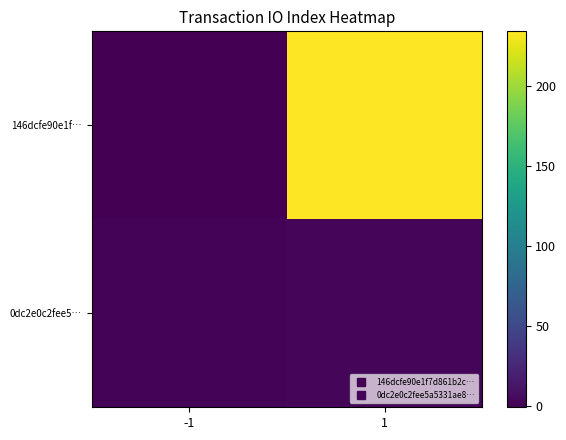

Between -1 and 1, which series saw the biggest shift?

146dcfe90e1f…